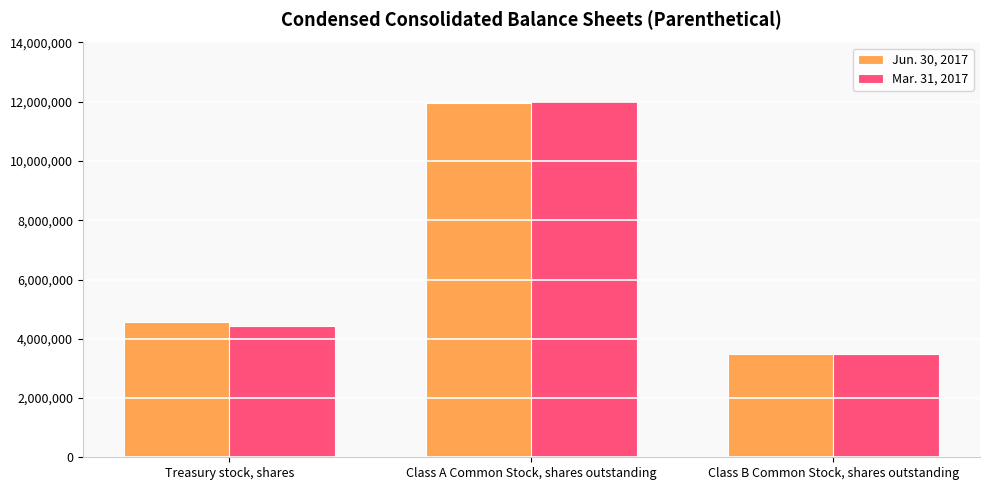

Which category has the highest value across all series?

Class A Common Stock, shares outstanding